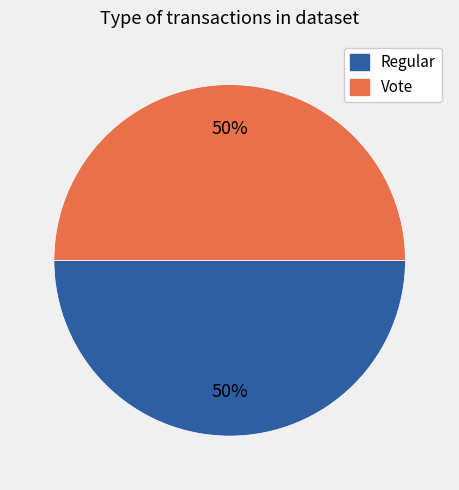

The Vote slice represents 58% of the pie. True or false?

False